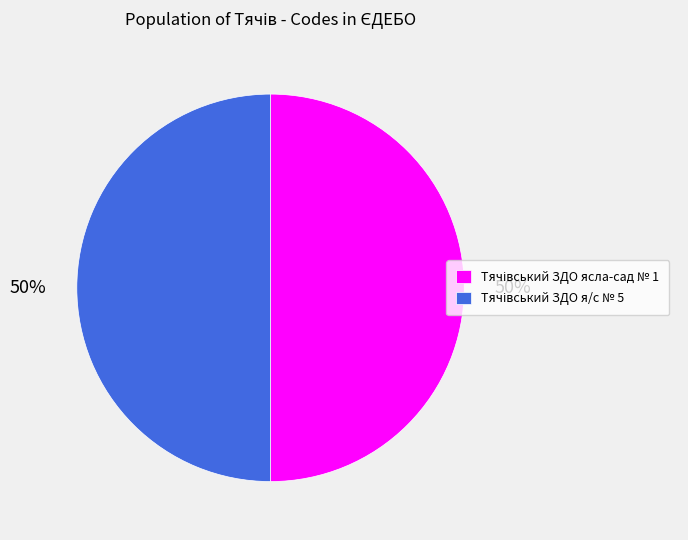

How many segments does this pie chart have?

2